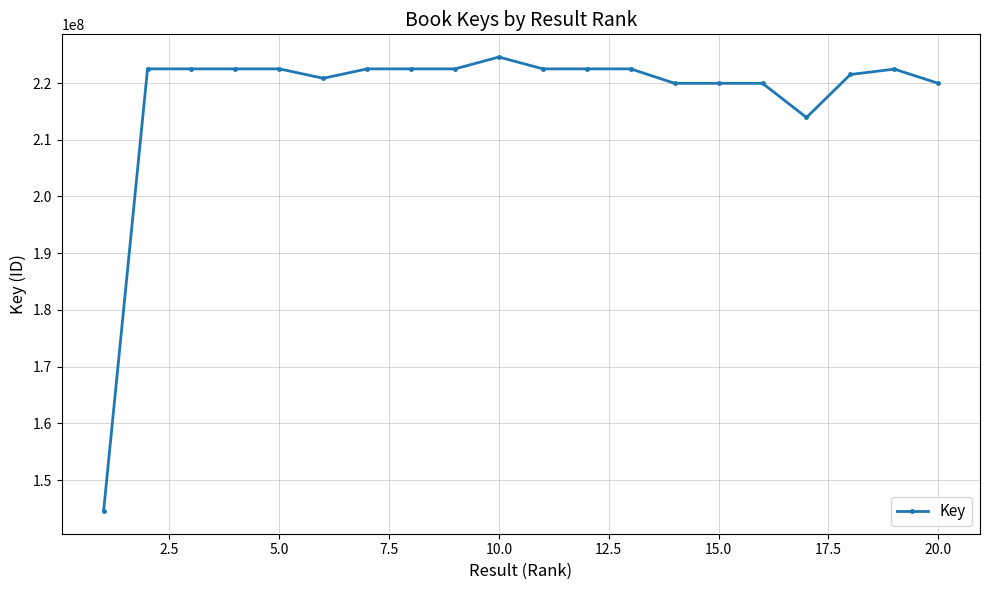

What is the minimum value shown in the chart?

144532423